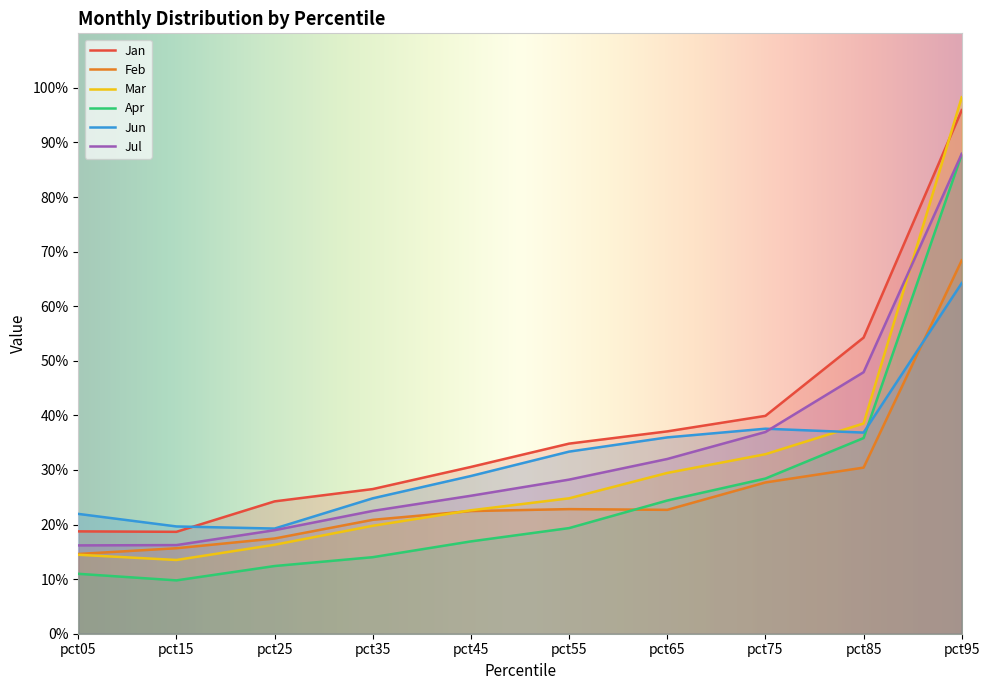

How many intersections are there between Jun and Mar?

1